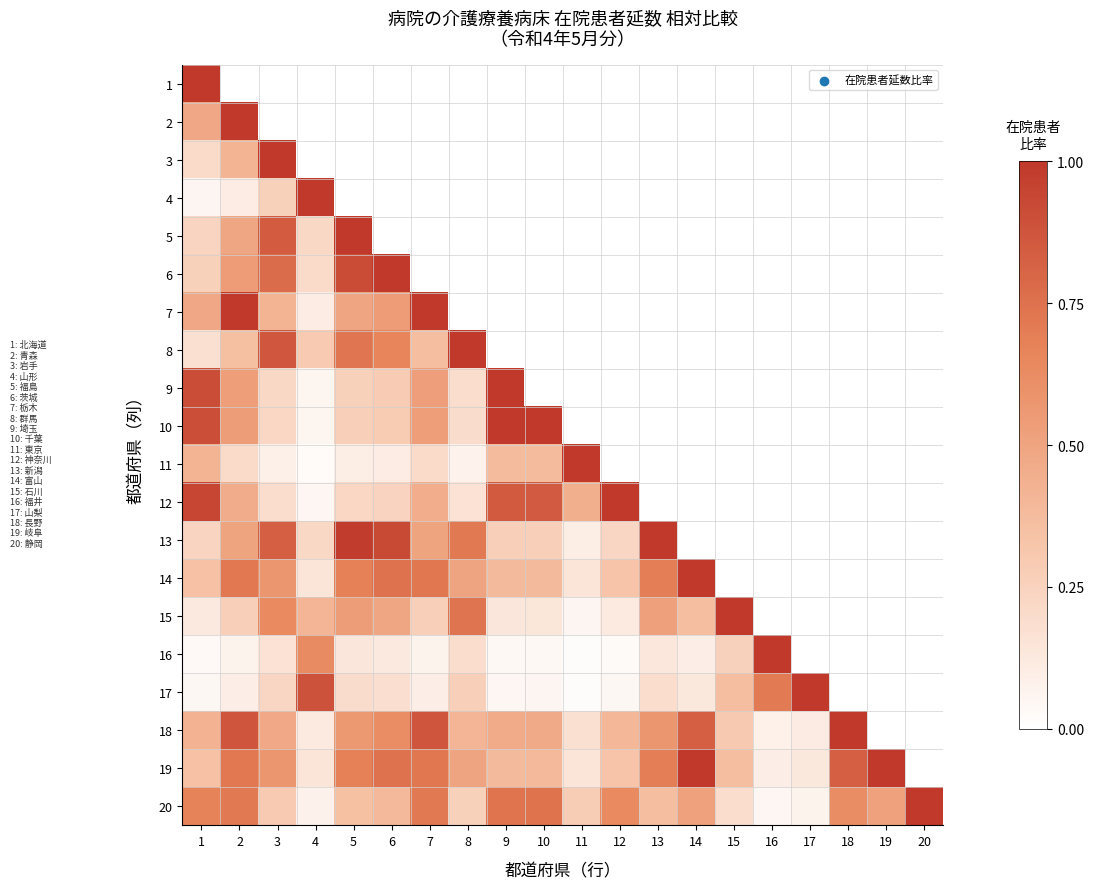

At which label does 17 reach its peak?

17